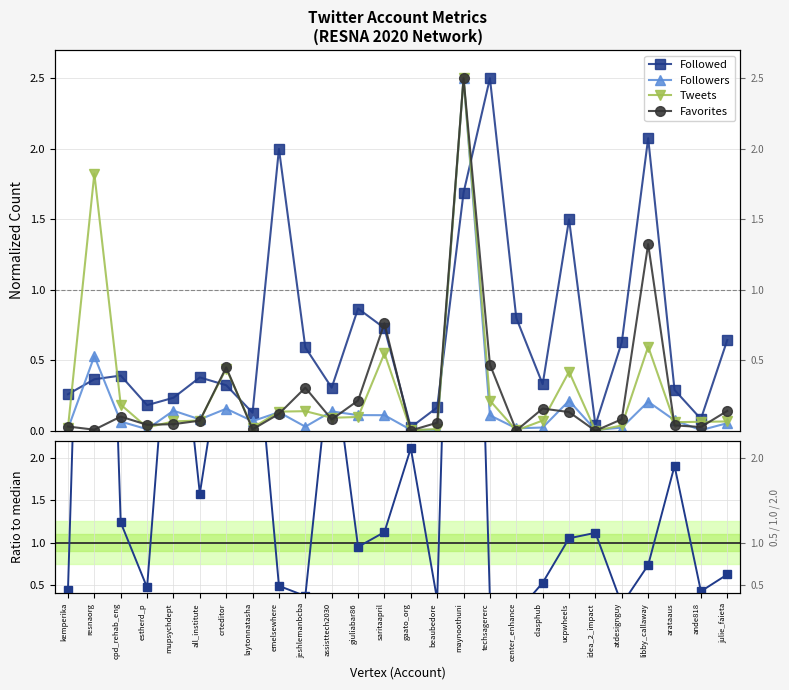

How many categories are shown in the chart?

26